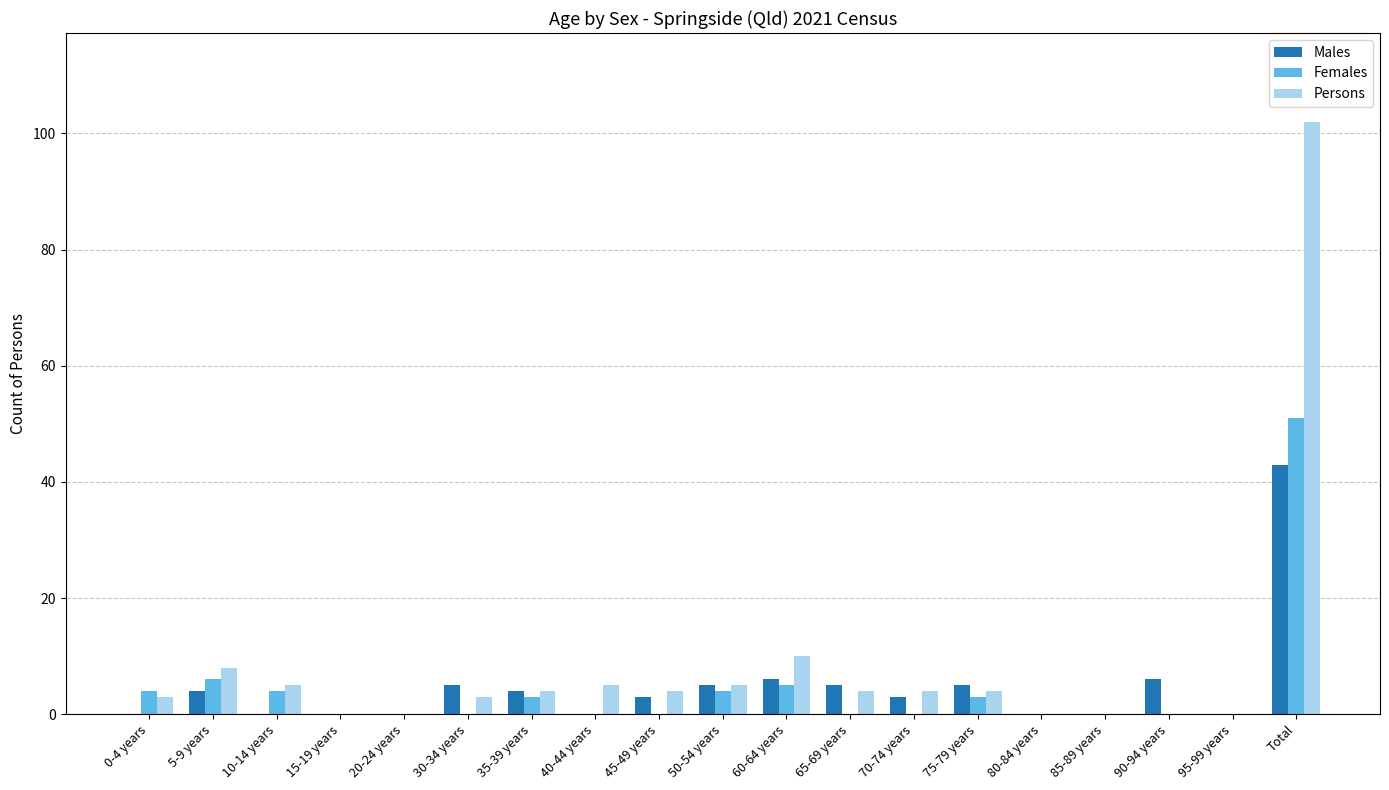

Reading left to right, list all the values displayed in this chart.

Males: 0-4 years=0	5-9 years=4	10-14 years=0	15-19 years=0	20-24 years=0	30-34 years=5	35-39 years=4	40-44 years=0	45-49 years=3	50-54 years=5	60-64 years=6	65-69 years=5	70-74 years=3	75-79 years=5	80-84 years=0	85-89 years=0	90-94 years=6	95-99 years=0	Total=43
Females: 0-4 years=4	5-9 years=6	10-14 years=4	15-19 years=0	20-24 years=0	30-34 years=0	35-39 years=3	40-44 years=0	45-49 years=0	50-54 years=4	60-64 years=5	65-69 years=0	70-74 years=0	75-79 years=3	80-84 years=0	85-89 years=0	90-94 years=0	95-99 years=0	Total=51
Persons: 0-4 years=3	5-9 years=8	10-14 years=5	15-19 years=0	20-24 years=0	30-34 years=3	35-39 years=4	40-44 years=5	45-49 years=4	50-54 years=5	60-64 years=10	65-69 years=4	70-74 years=4	75-79 years=4	80-84 years=0	85-89 years=0	90-94 years=0	95-99 years=0	Total=102